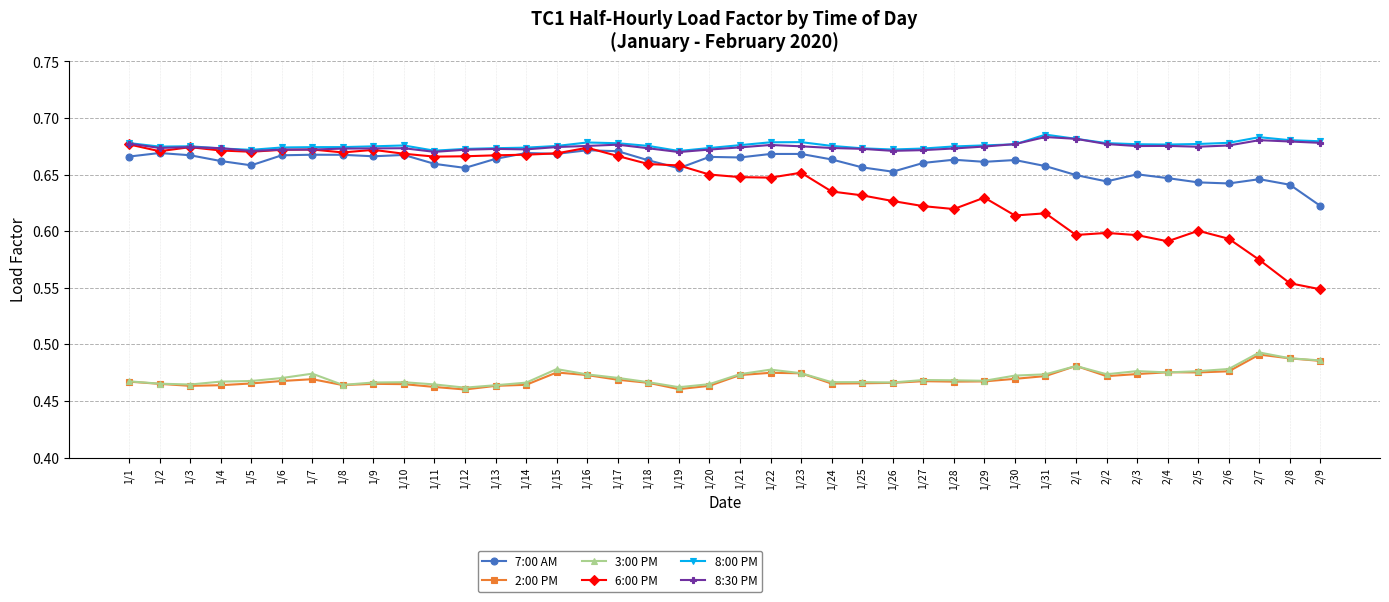

Is the value of 8:30 PM at 1/19 greater than the value of 7:00 AM at 1/19?

Yes